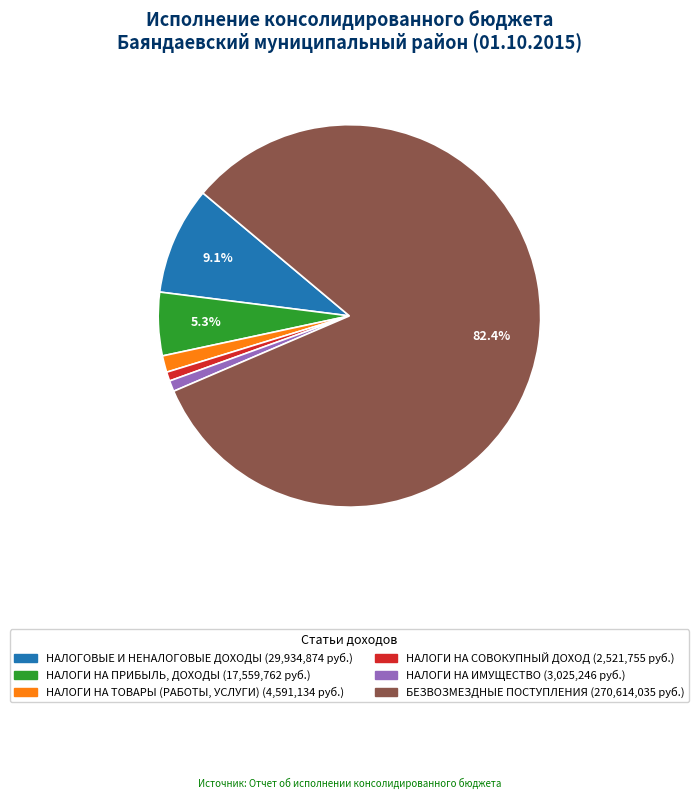

True or false: НАЛОГОВЫЕ И НЕНАЛОГОВЫЕ ДОХОДЫ accounts for 9% of the total.

True